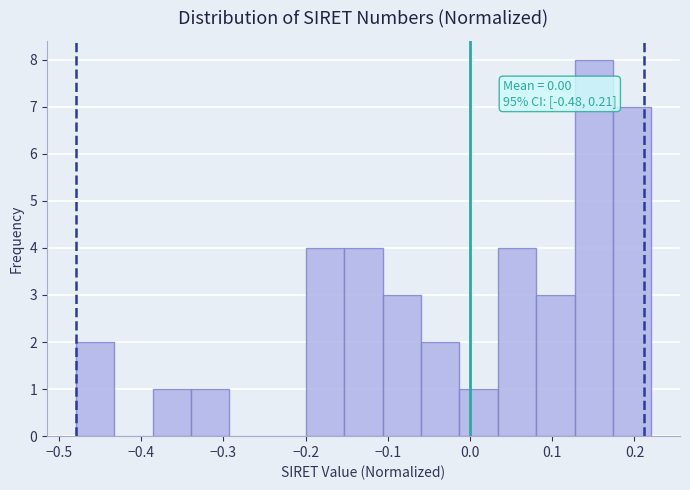

Which range on the x-axis has the tallest bar?

0.13 to 0.17